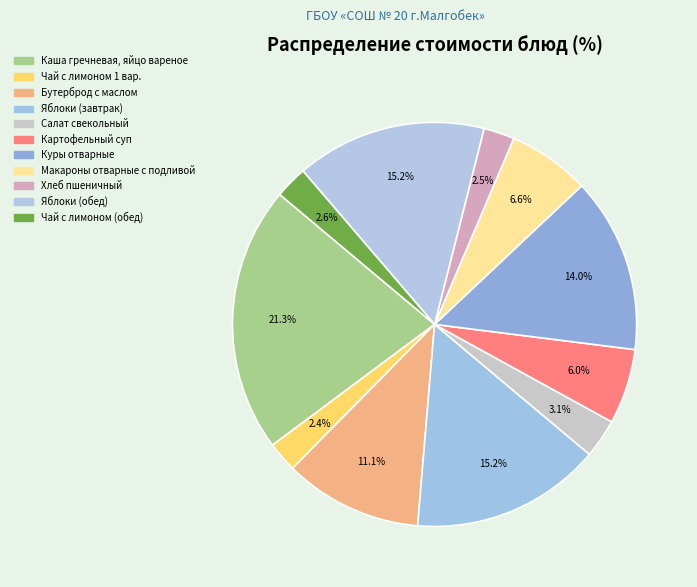

How many segments does this pie chart have?

11